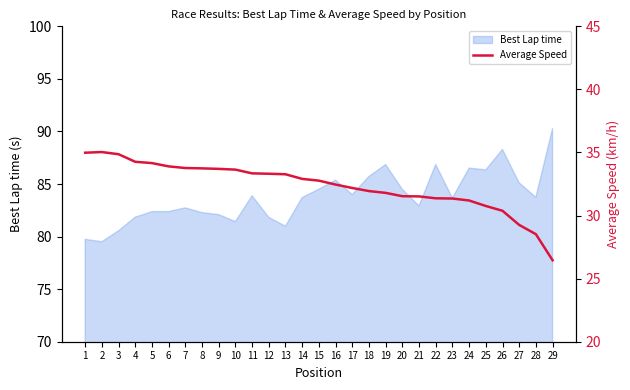

Is it true that Best Lap time equals 38.9 at 14?

False